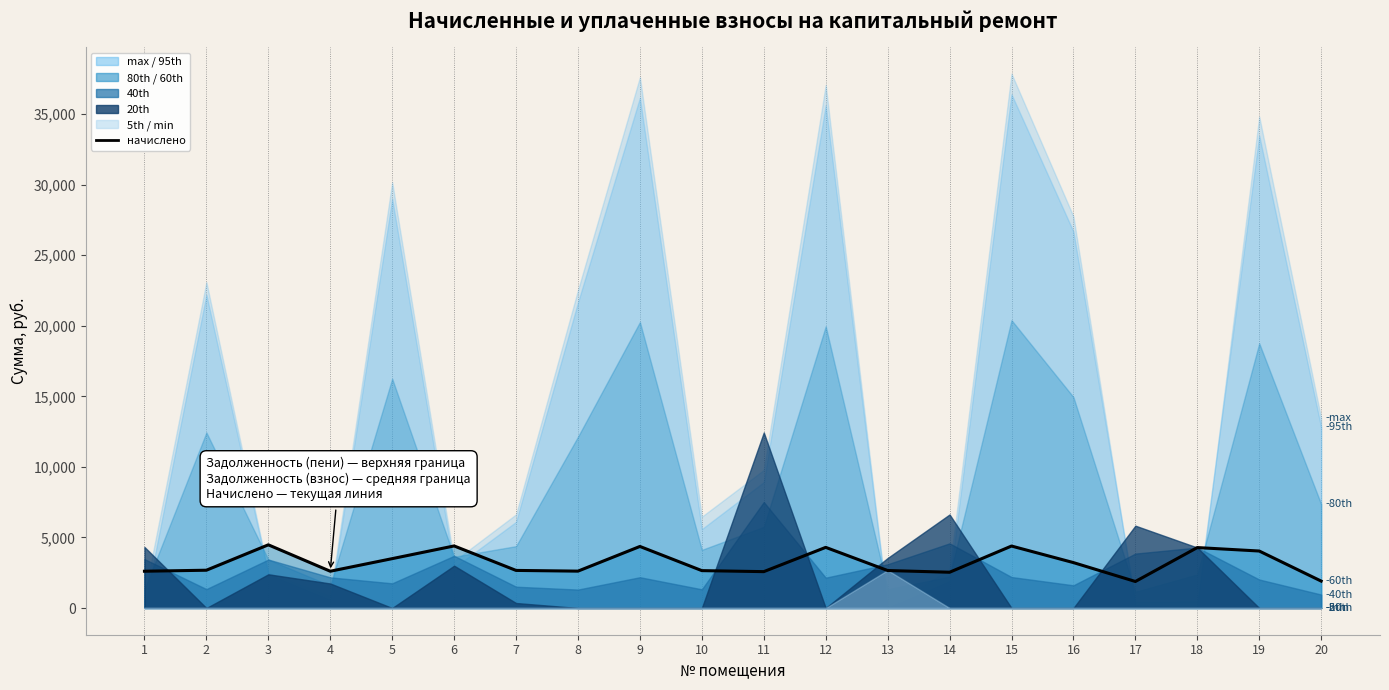

Is it true that the value at 4 is 2606.4?

True